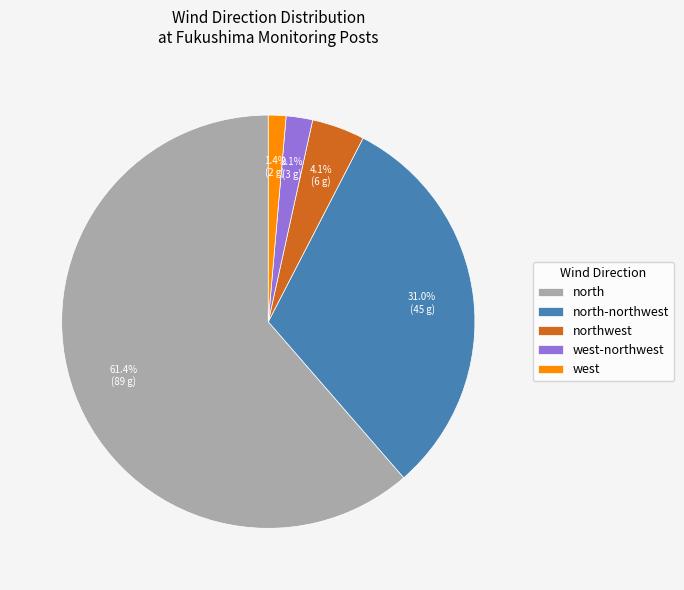

What portion of the pie excludes west-northwest?

97.9%